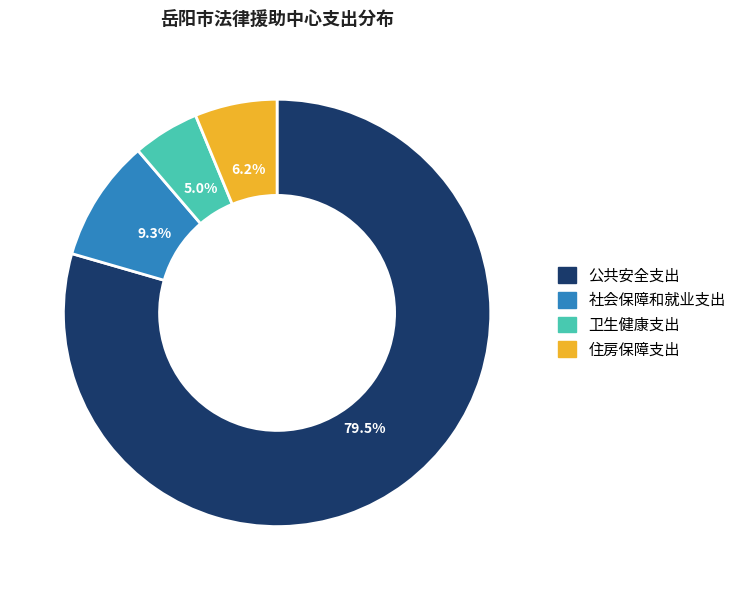

Which has a higher value, 社会保障和就业支出 or 住房保障支出?

社会保障和就业支出